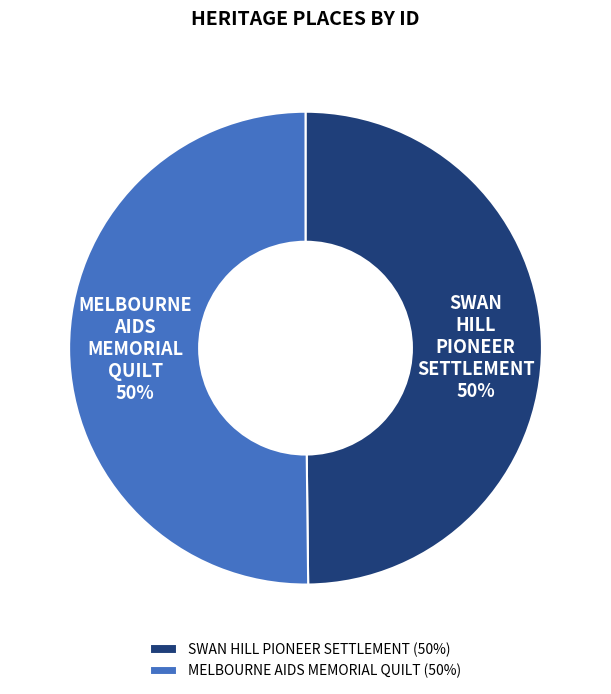

To the nearest percent, what is the combined percentage of MELBOURNE AIDS MEMORIAL QUILT and SWAN HILL PIONEER SETTLEMENT?

100%